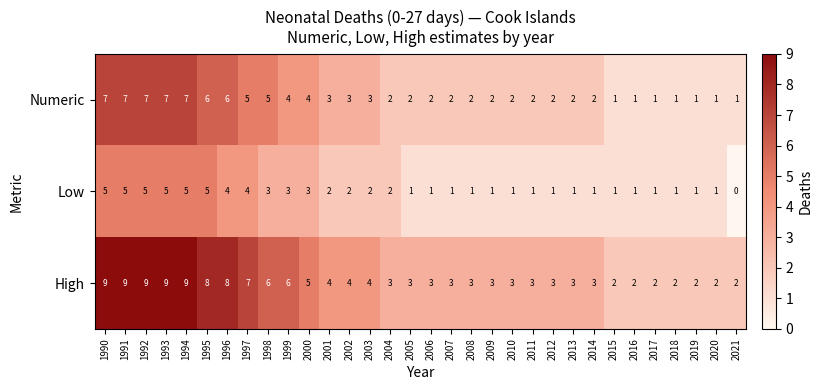

True or false: Low has a value of 3 at 2000.

True